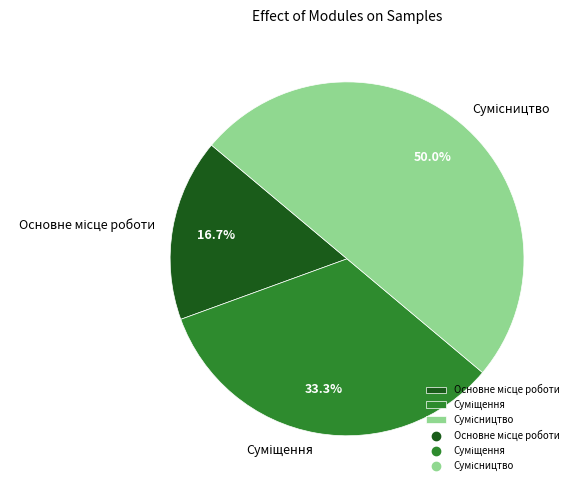

How many segments does this pie chart have?

3